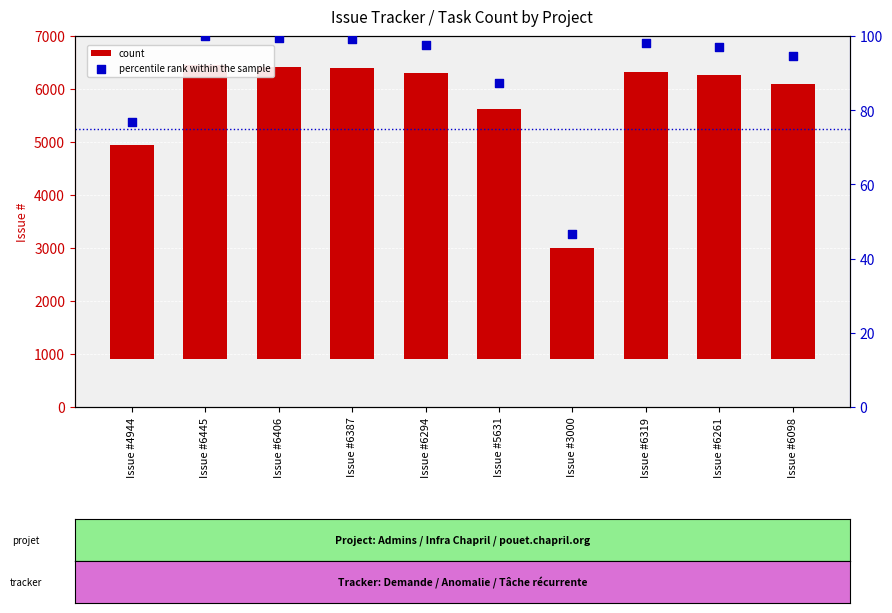

Which series has the largest total across all categories?

count